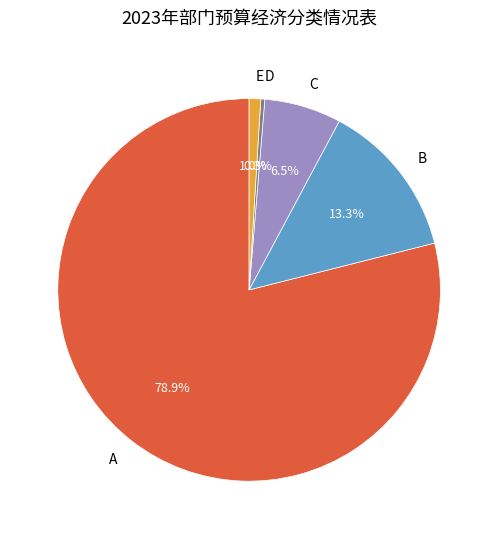

Does any single category account for the majority?

Yes